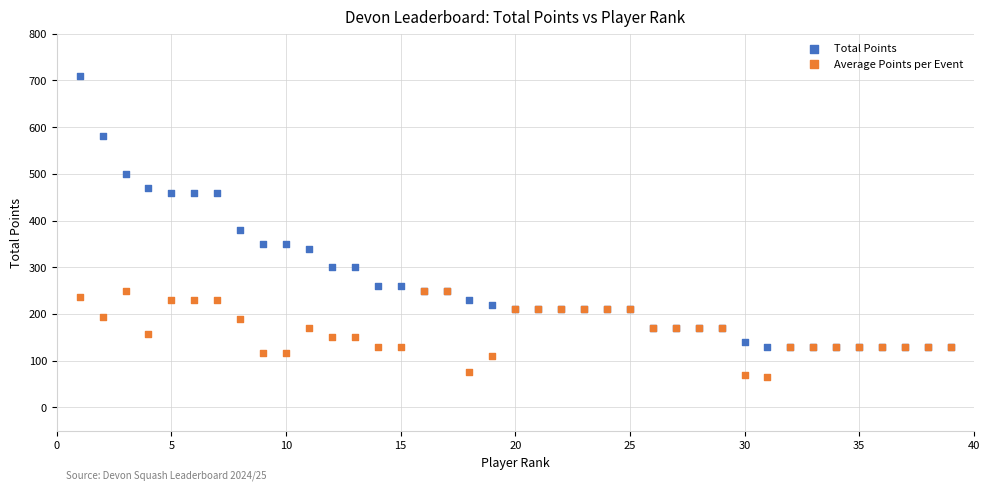

What is the X range (max minus min) for the scatter plot?

38.0